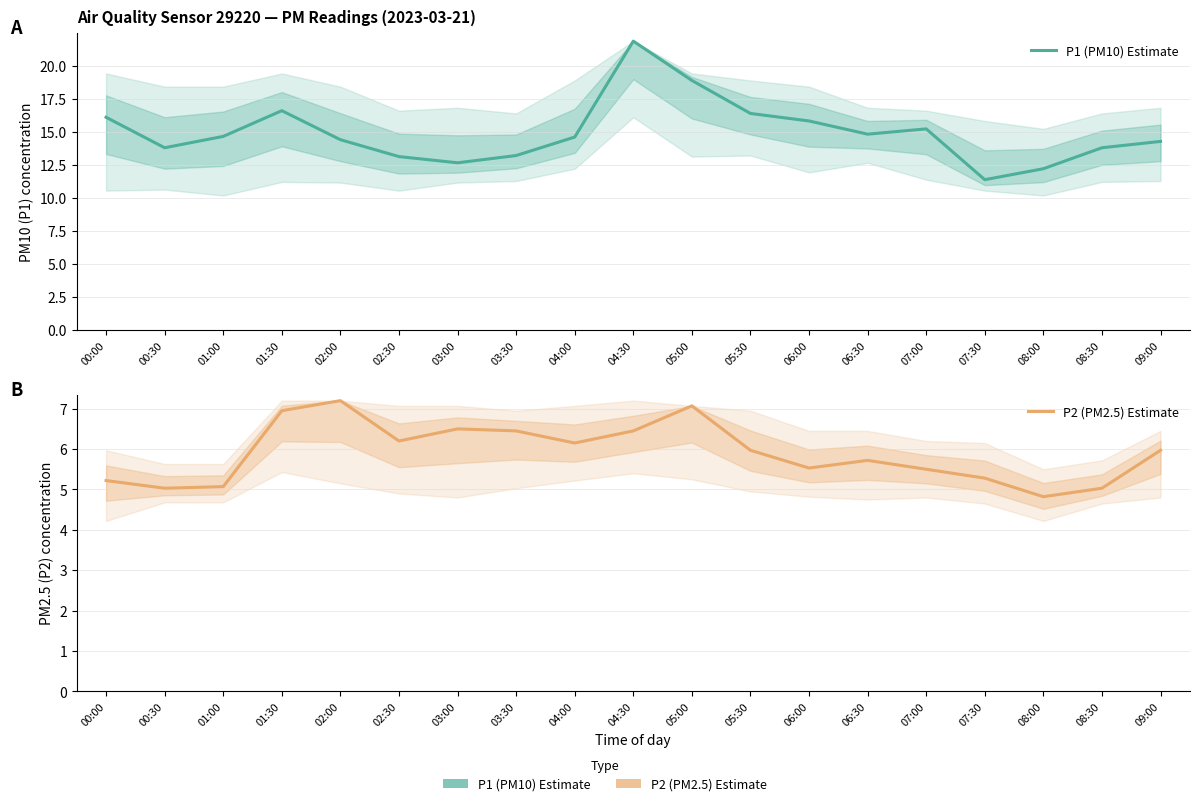

Reading left to right, extract all data points from this chart.

P1 (PM10) Estimate: 00:00=16.1	00:30=13.8	01:00=14.7	01:30=16.6	02:00=14.4	02:30=13.2	03:00=12.7	03:30=13.2	04:00=14.6	04:30=21.9	05:00=18.9	05:30=16.4	06:00=15.8	06:30=14.8	07:00=15.2	07:30=11.4	08:00=12.2	08:30=13.8	09:00=14.3
P2 (PM2.5) Estimate: 00:00=5.2	00:30=5.0	01:00=5.1	01:30=7.0	02:00=7.2	02:30=6.2	03:00=6.5	03:30=6.5	04:00=6.2	04:30=6.5	05:00=7.1	05:30=6.0	06:00=5.5	06:30=5.7	07:00=5.5	07:30=5.3	08:00=4.8	08:30=5.0	09:00=6.0